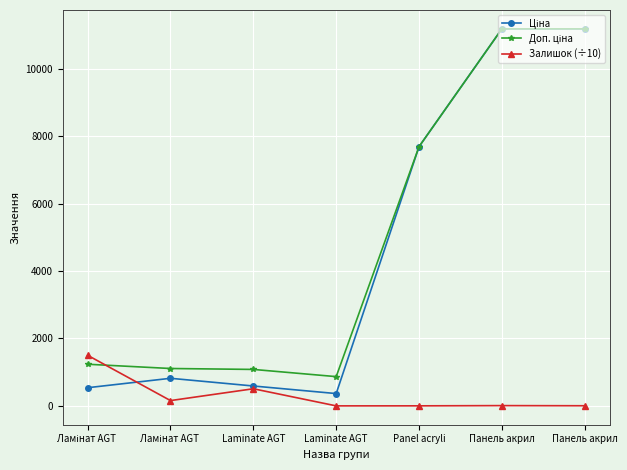

How many times do Залишок (÷10) and Доп. ціна cross each other?

1